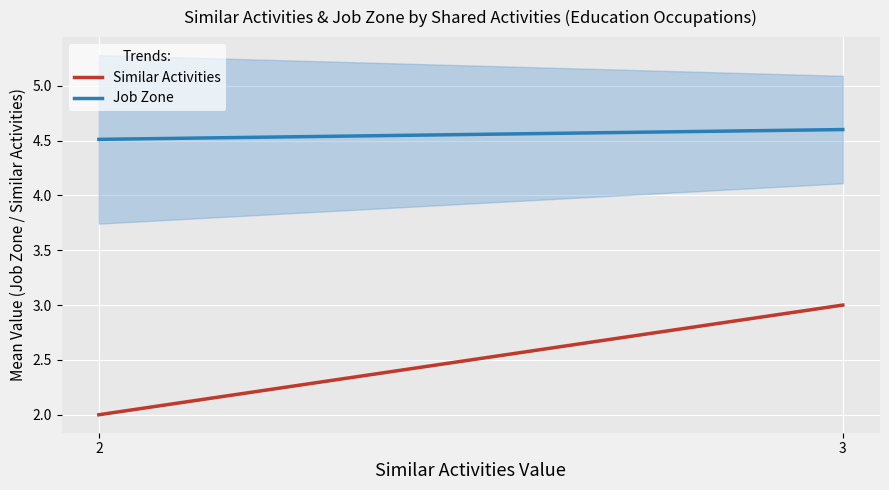

What is the value of the Similar Activities point at the 2nd from the left?

3.0